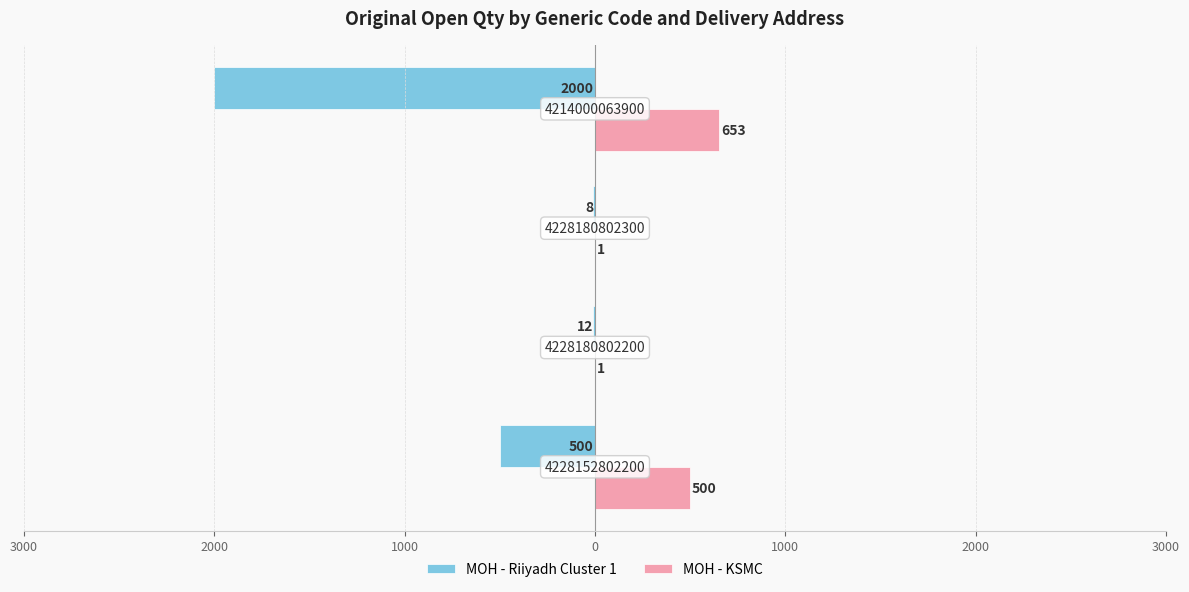

What are all the series names shown in the legend?

MOH - Riiyadh Cluster 1, MOH - KSMC